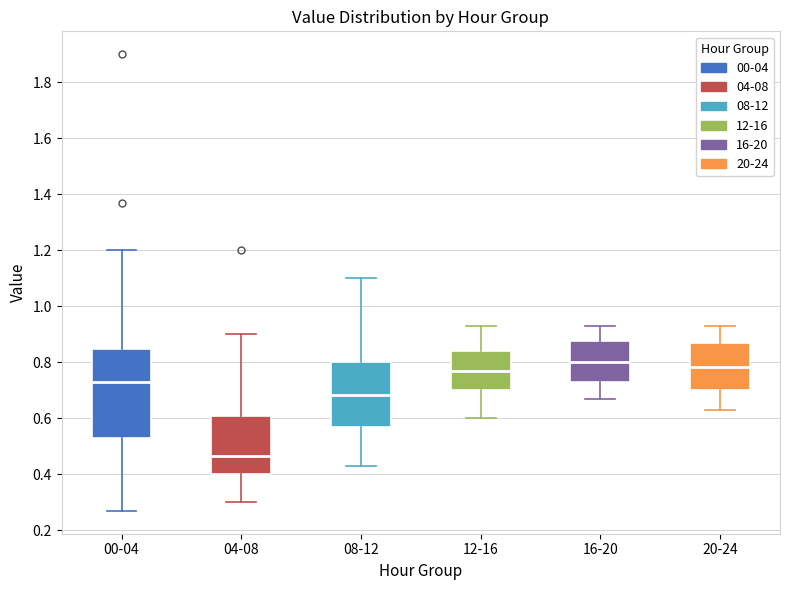

Reading left to right, transcribe this box plot: for each box, give where its median line is, the range the box spans, and where its two whiskers end, as read against the y-axis. The values are not printed on the chart, so give them approximately, as read against the axis.

00-04: median 0.74, box 0.54 to 0.84, whiskers 0.28 to 1.20
04-08: median 0.46, box 0.40 to 0.60, whiskers 0.30 to 0.90
08-12: median 0.68, box 0.58 to 0.80, whiskers 0.44 to 1.10
12-16: median 0.78, box 0.70 to 0.84, whiskers 0.60 to 0.94
16-20: median 0.80, box 0.74 to 0.88, whiskers 0.68 to 0.94
20-24: median 0.78, box 0.70 to 0.88, whiskers 0.64 to 0.94